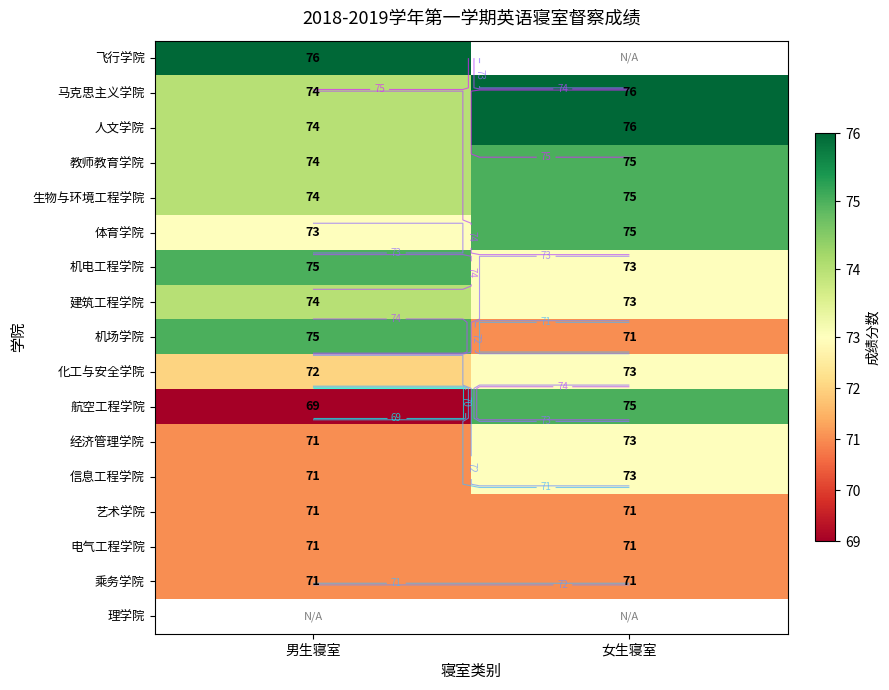

Rank the categories by 人文学院 value from highest to lowest.

女生寝室, 男生寝室